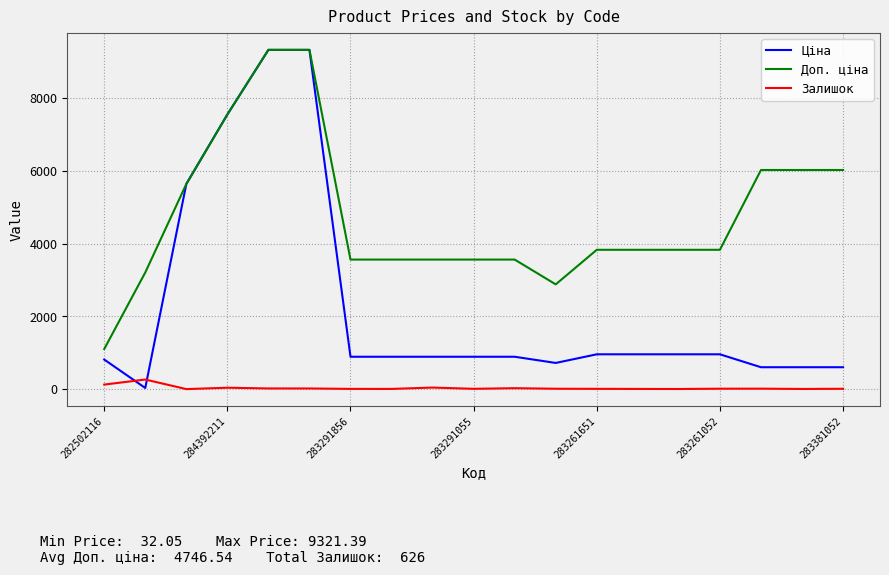

What is the maximum value for Залишок?

264.0